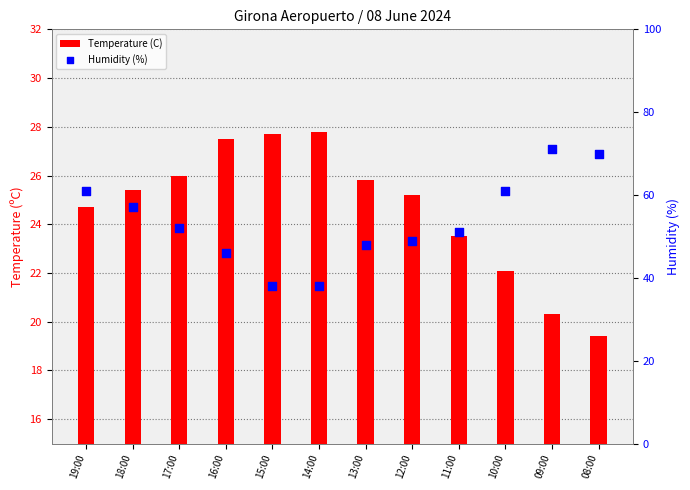

At how many categories does at least one series exceed 35?

12